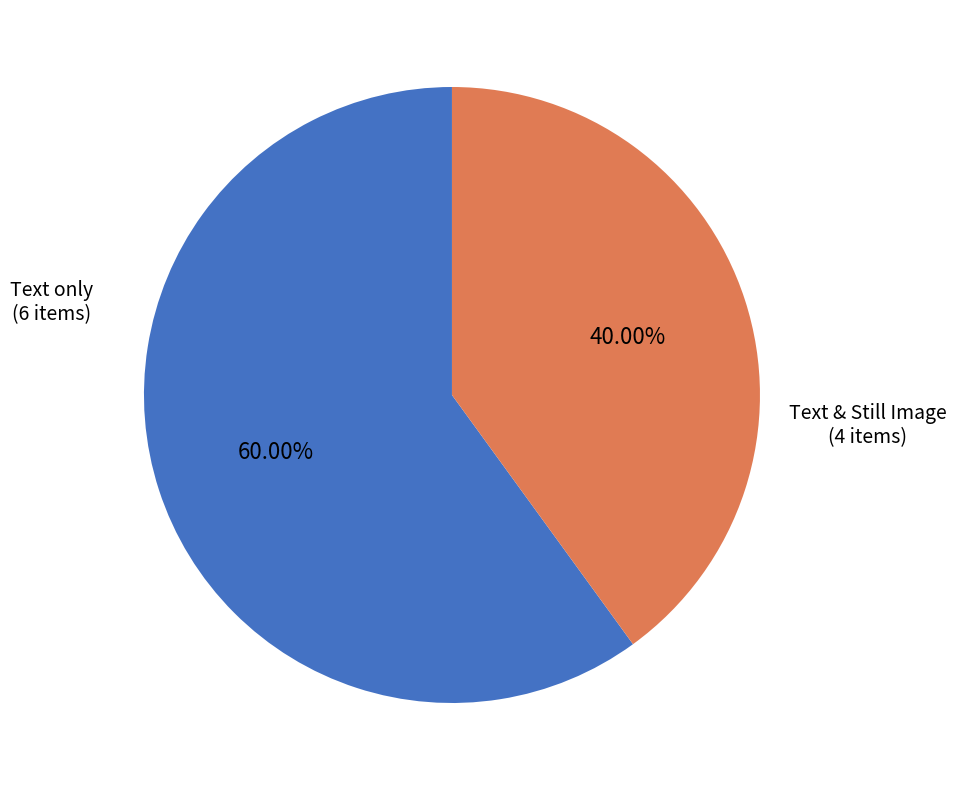

Is there any slice that represents more than half of the pie?

Yes